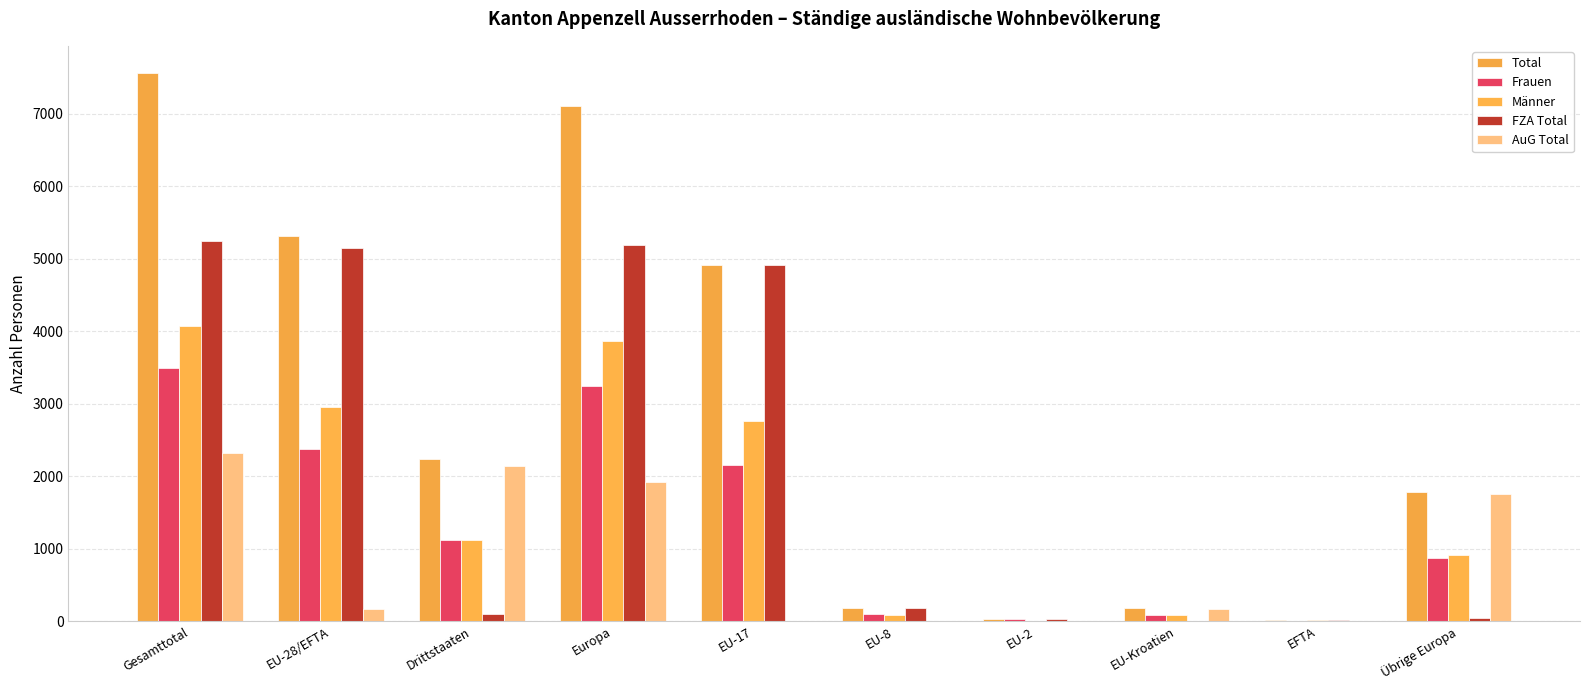

Is the value of AuG Total at EU-17 greater than the value of Total at EU-28/EFTA?

No